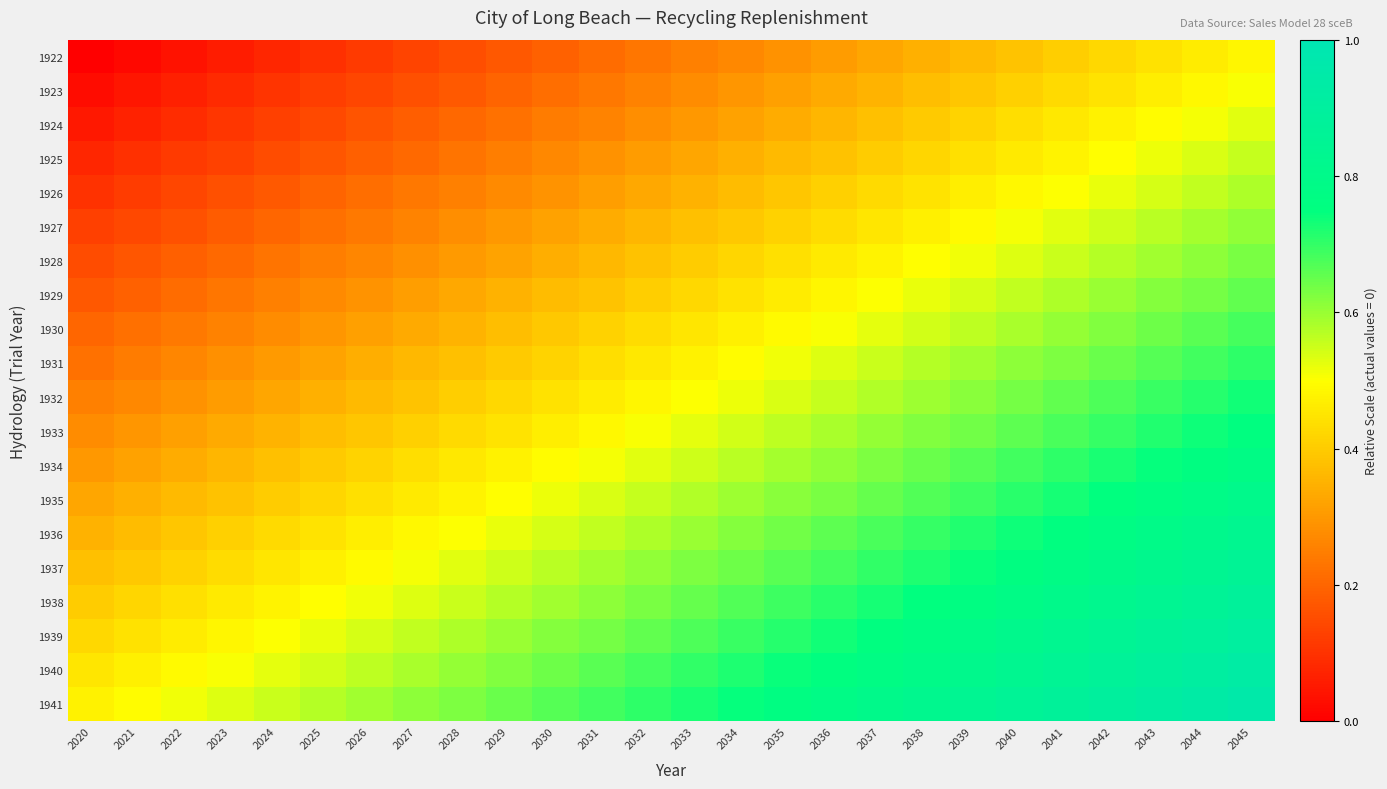

At which category is the sum across all series the highest?

2045